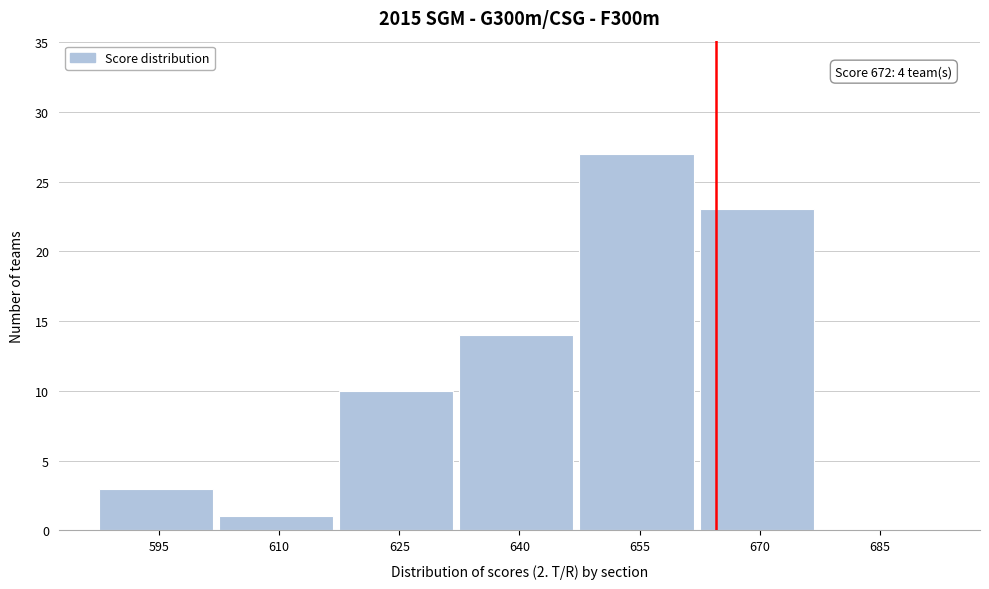

Reading left to right, what are all the values shown in this chart?

595=3	610=1	625=10	640=14	655=27	670=23	685=0